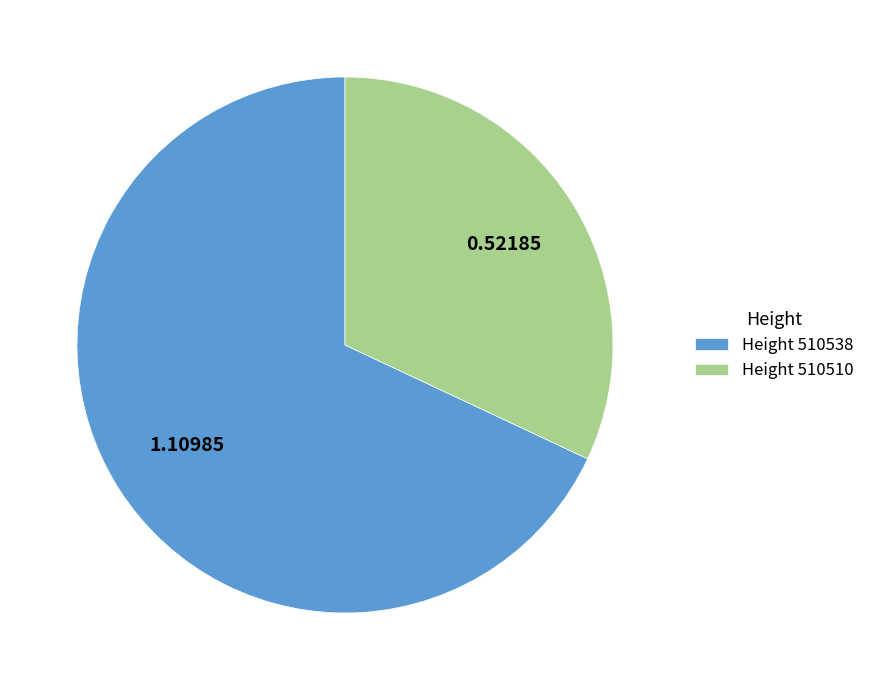

Between Height 510538 and Height 510510, which is larger?

Height 510538